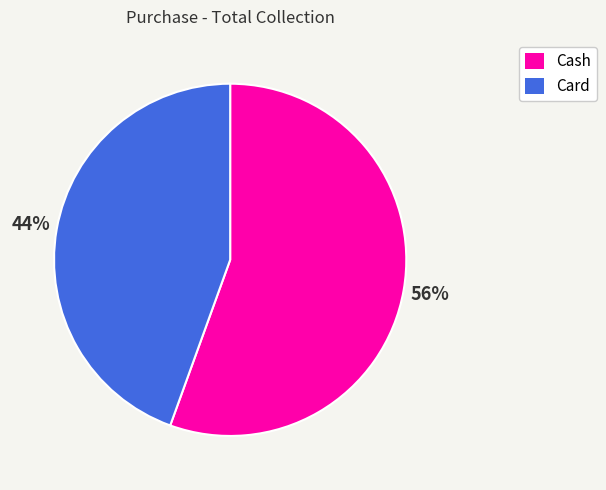

Which slice is the largest?

Cash